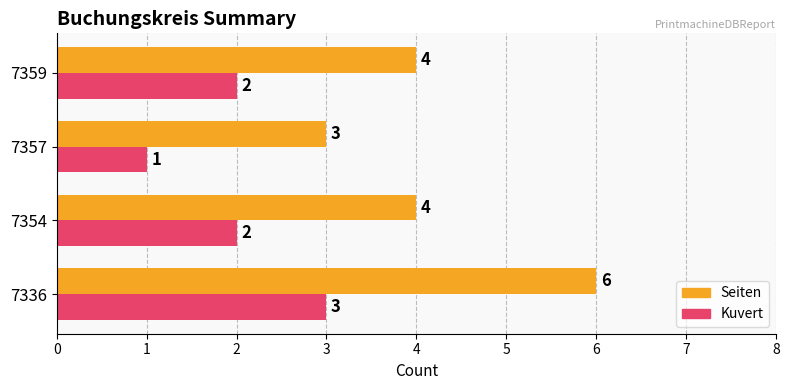

At 7336, list the series in order from largest to smallest.

Seiten, Kuvert